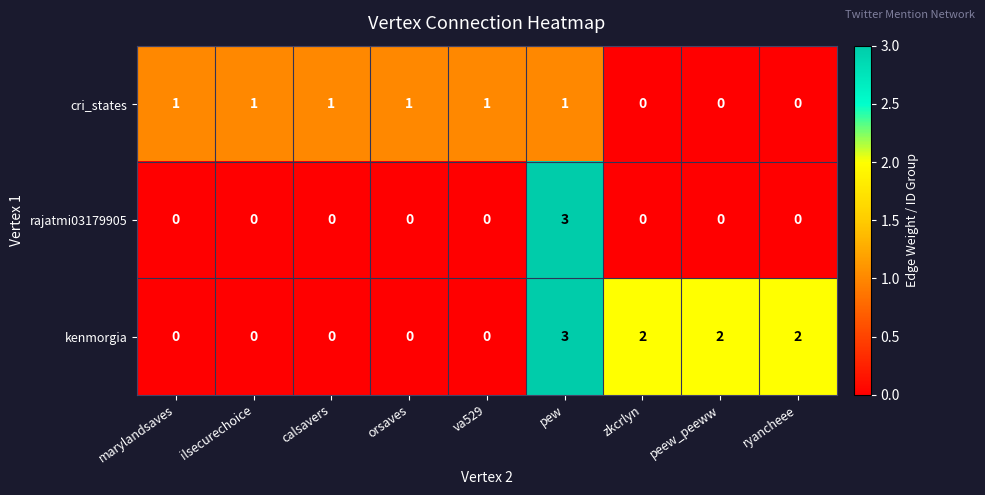

Which series changed the most between ilsecurechoice and zkcrlyn?

kenmorgia